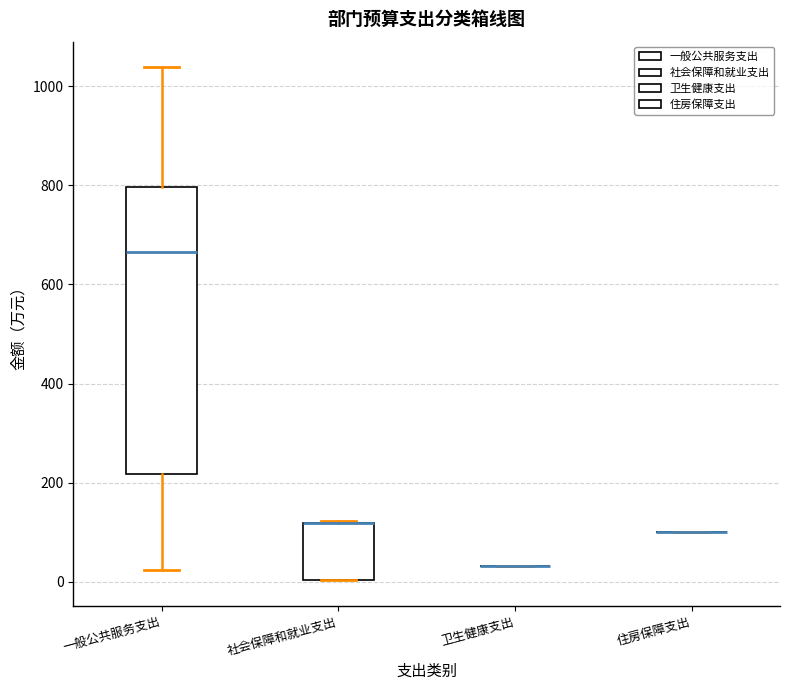

Reading left to right, read every box against the y-axis: the position of its median line, the range the box covers, and the ends of its whiskers. The values are not printed on the chart, so give them approximately, as read against the axis.

一般公共服务支出: median 660, box 220 to 800, whiskers 20 to 1040
社会保障和就业支出: median 120 (drawn on the box's upper edge), box 0 to 120, whiskers 0 to 120
卫生健康支出: box collapsed to a line at 40, whiskers 40 to 40
住房保障支出: box collapsed to a line at 100, whiskers 100 to 100